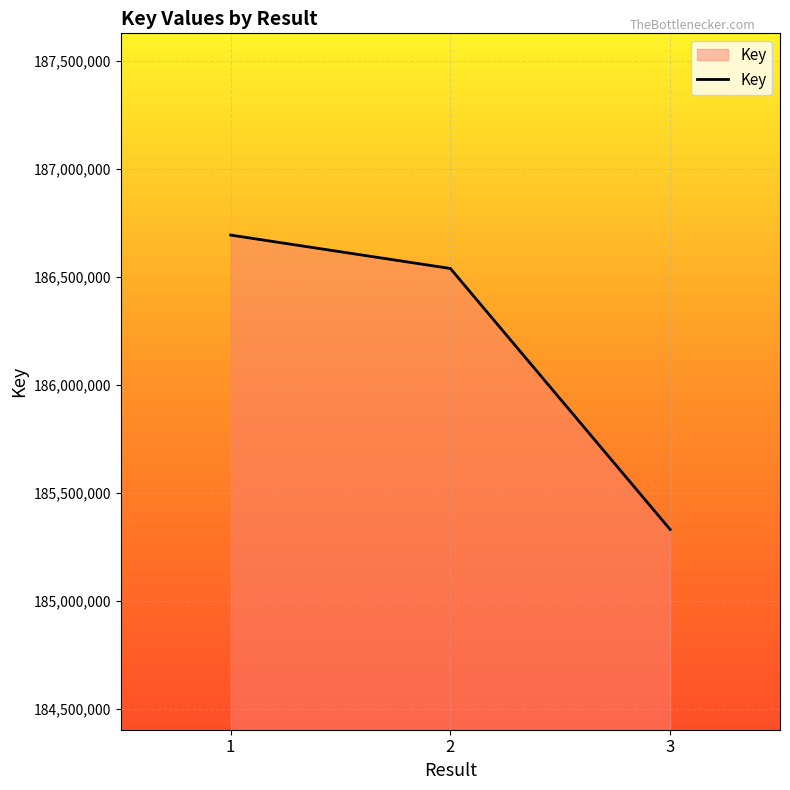

How many values are below 186539109?

1